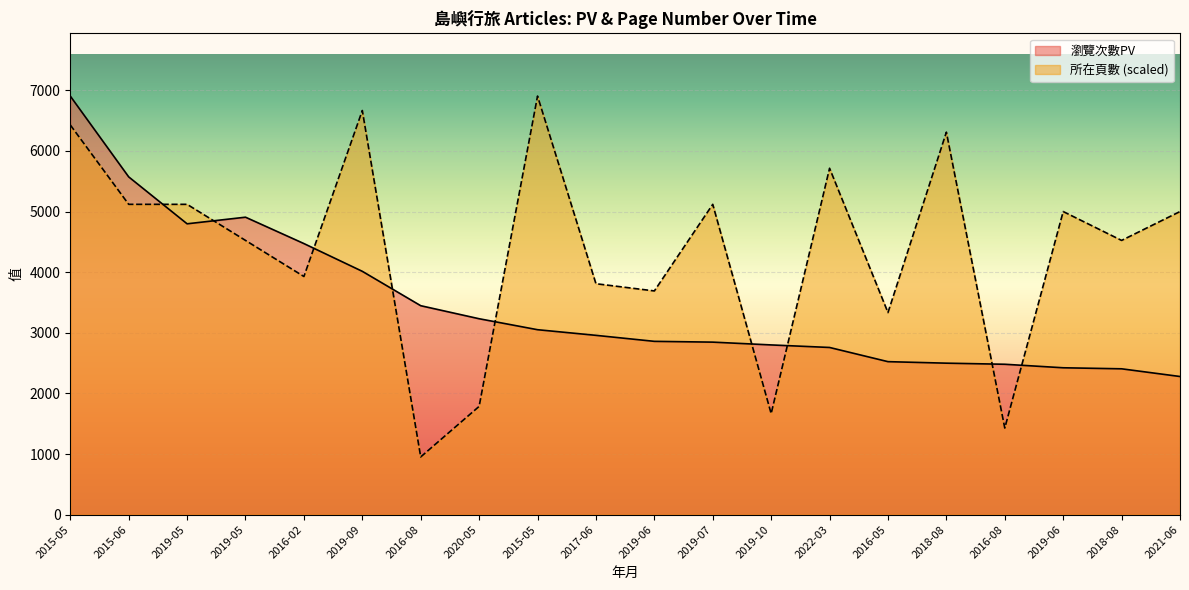

What is the difference between the 瀏覽次數PV values at 2016-08 and 2021-06?

1168.0